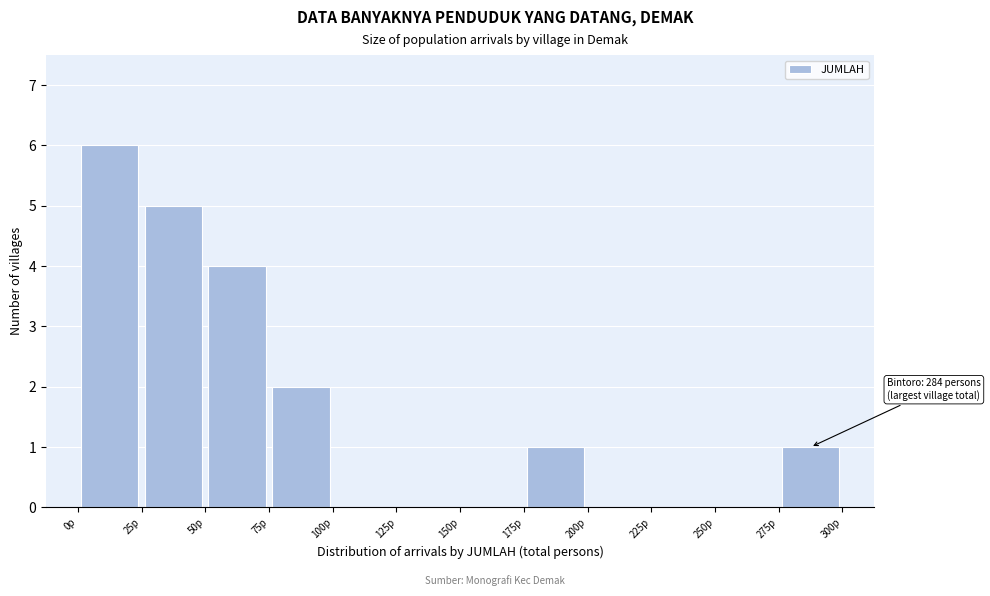

Which range on the x-axis has the tallest bar?

0 to 25